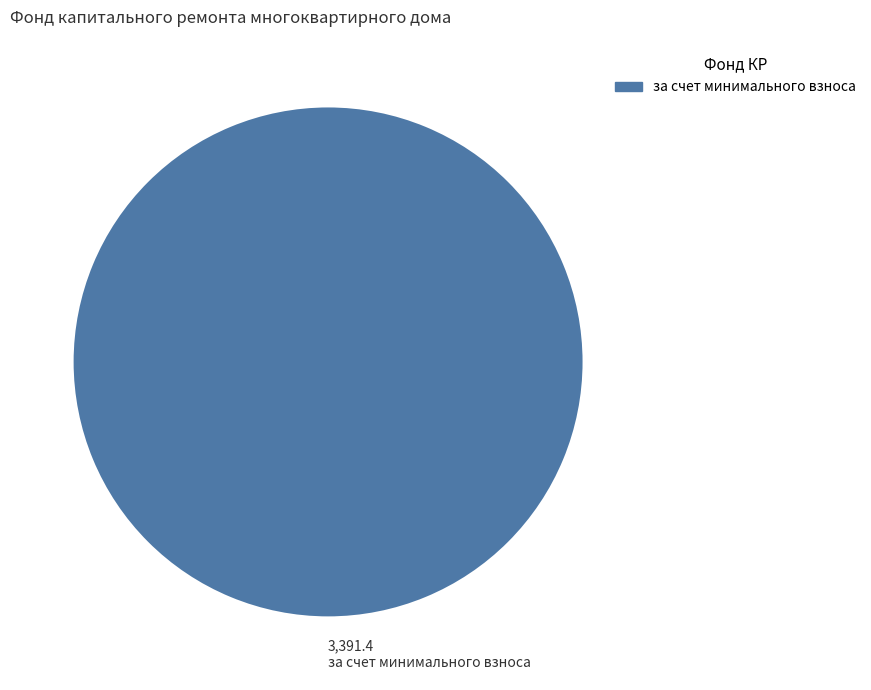

Does any single category account for the majority?

Yes